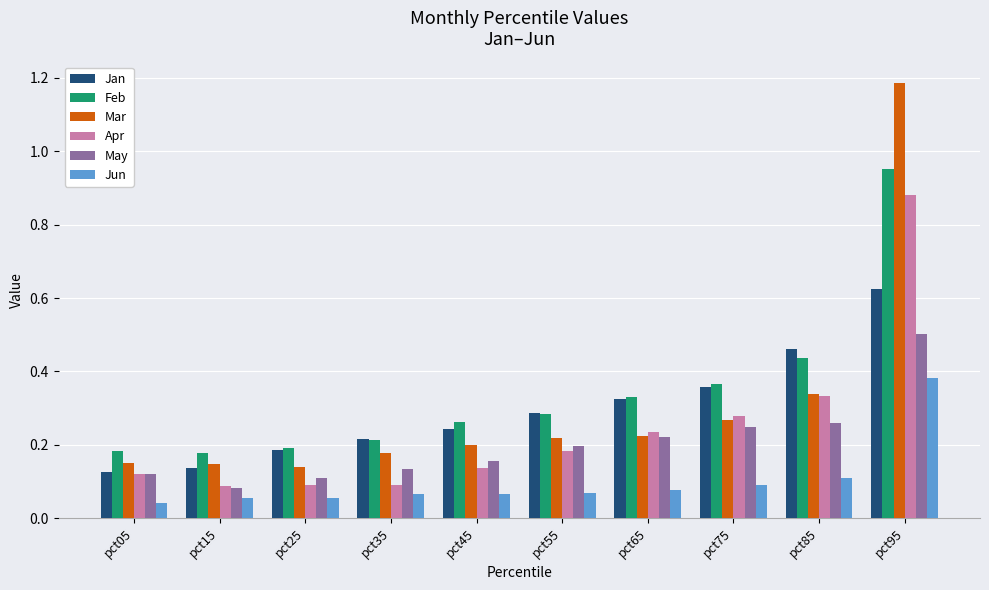

How many series are shown in this chart?

6